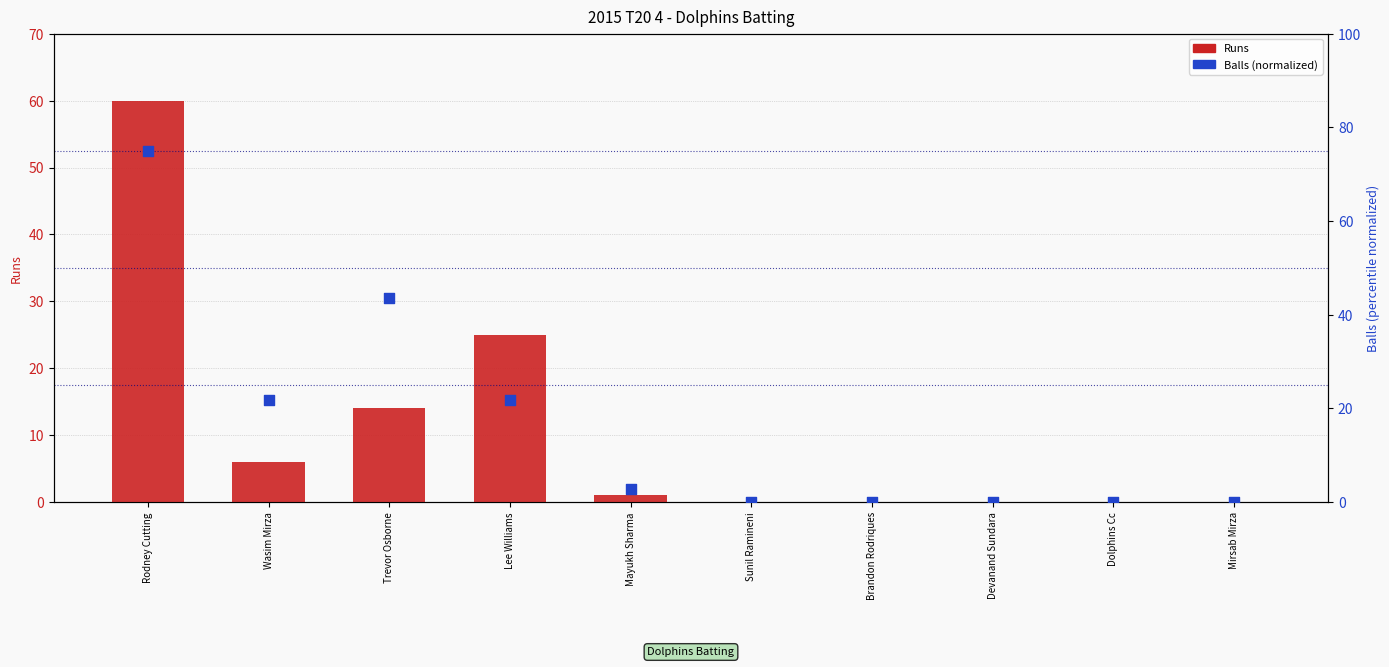

Which series has the largest total across all categories?

Balls (normalized)